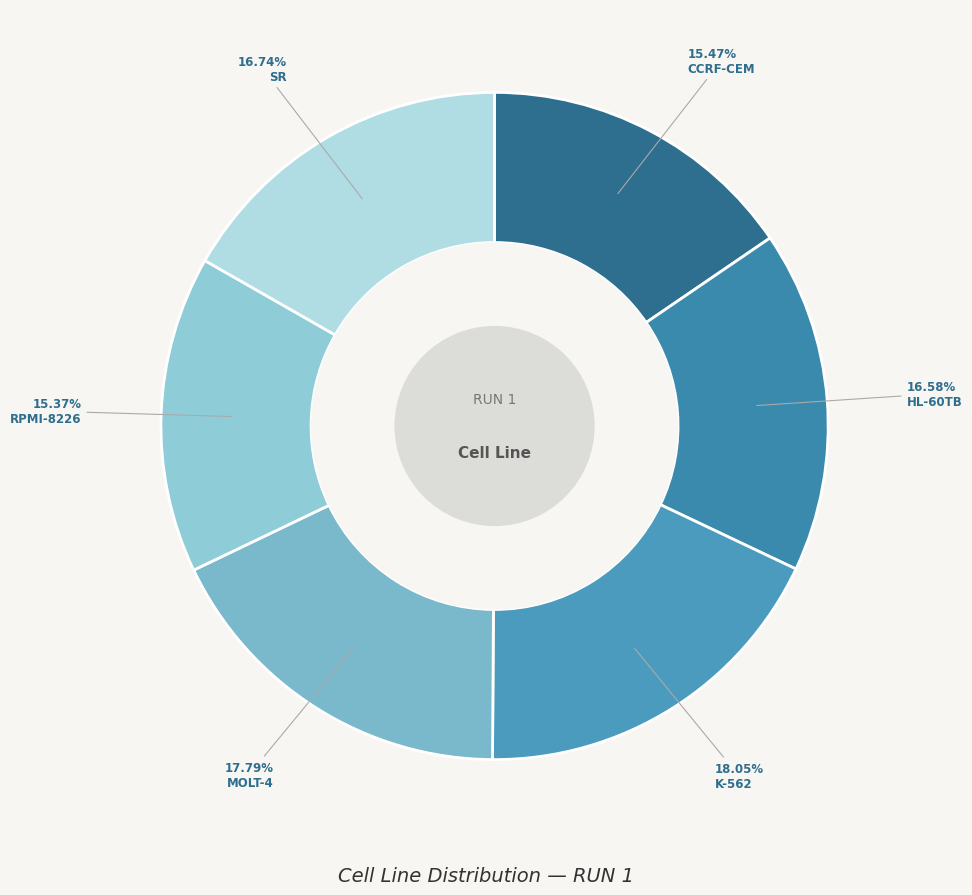

True or false: CCRF-CEM accounts for 23% of the total.

False